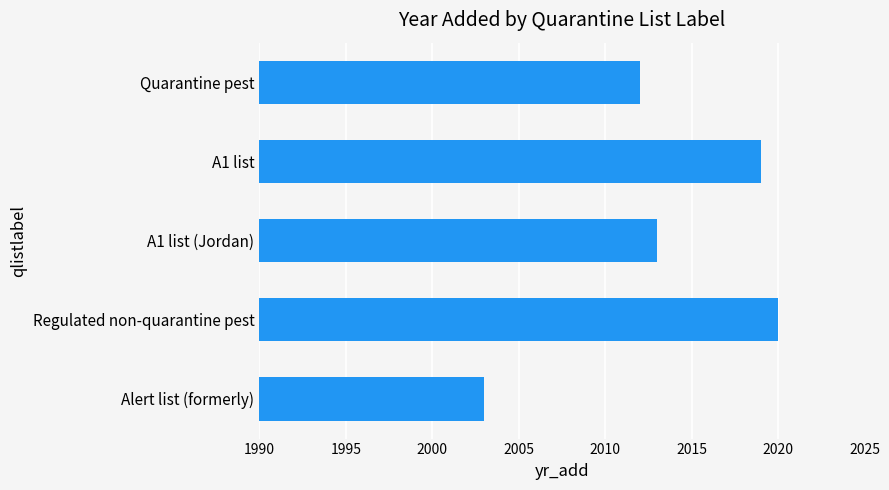

What is the ratio of the value at A1 list to the value at Regulated non-quarantine pest?

1.0